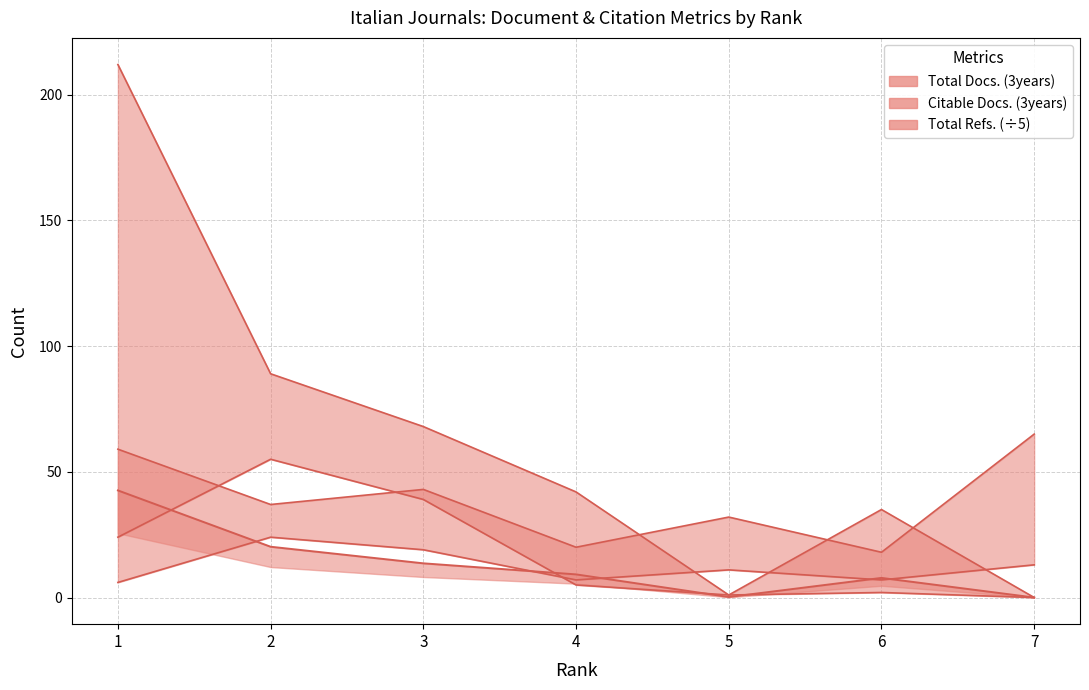

The value of Total Docs. (2015) at 3 is 19.0. True or false?

True